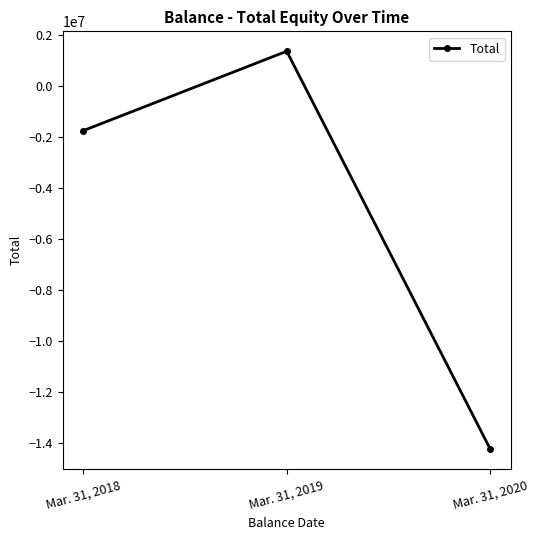

True or false: the data shows 1884236 at Mar. 31, 2019.

False